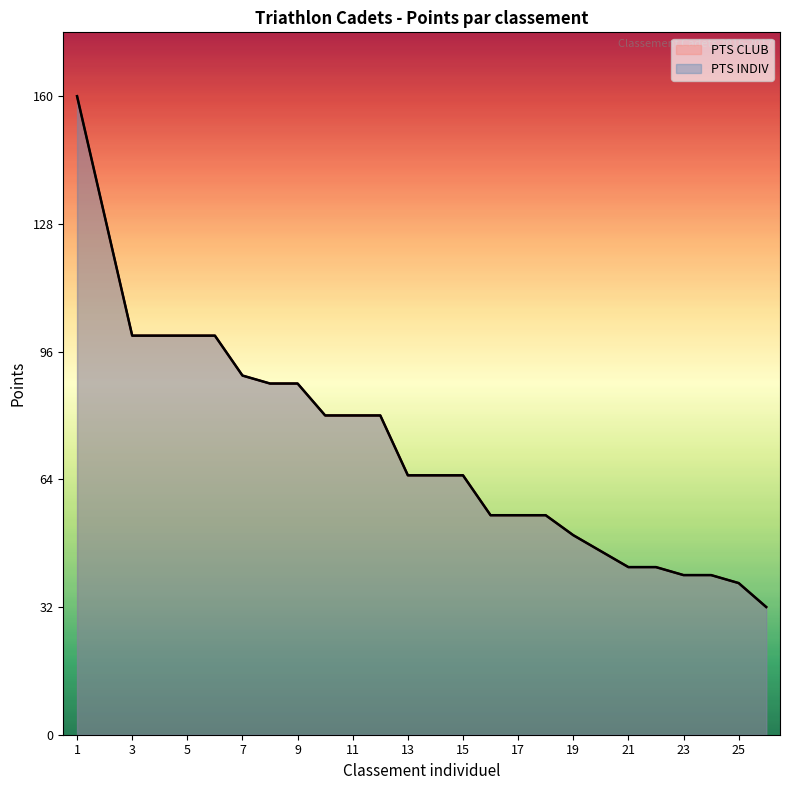

What are all the series names shown in the legend?

PTS INDIV, PTS CLUB